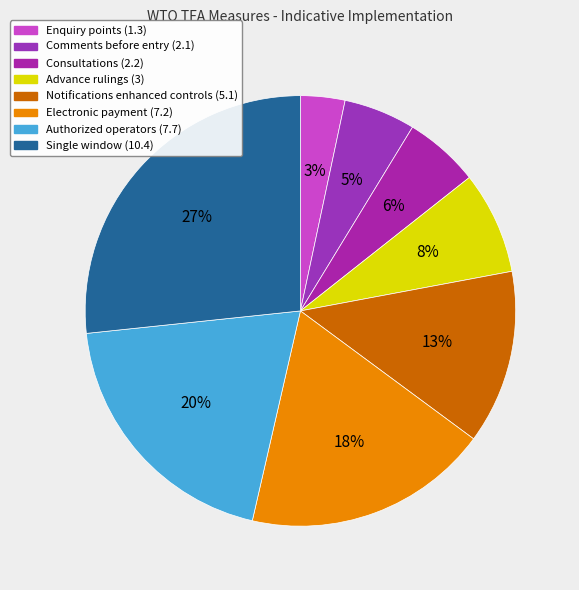

Which category has the smallest portion of the pie?

Enquiry points (1.3)